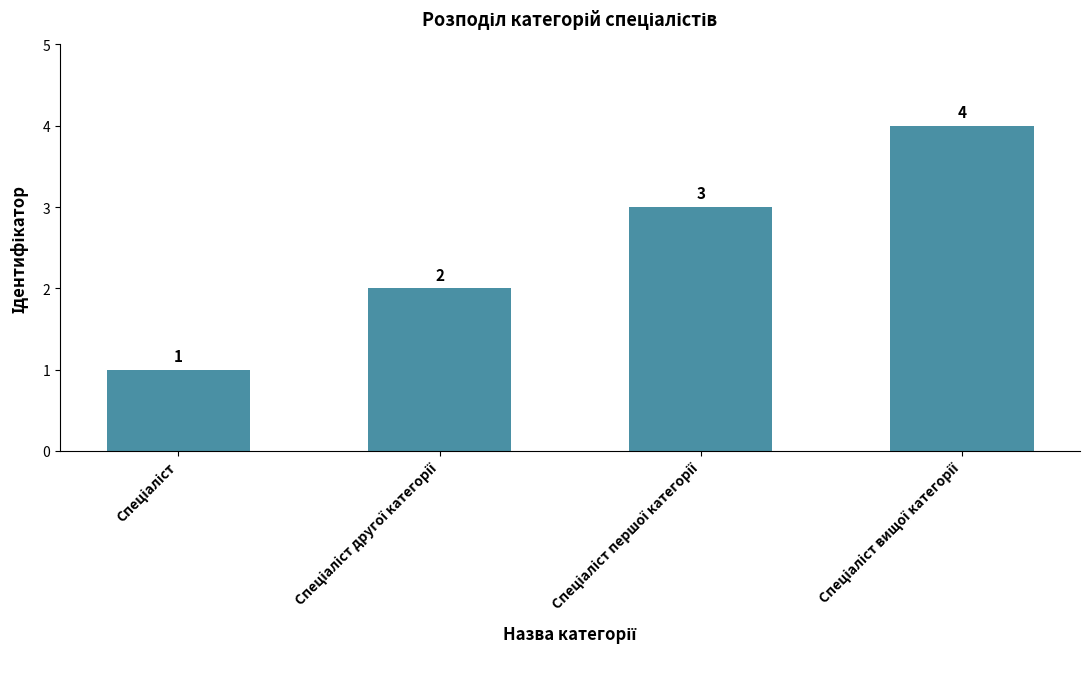

What is the greatest value displayed?

4